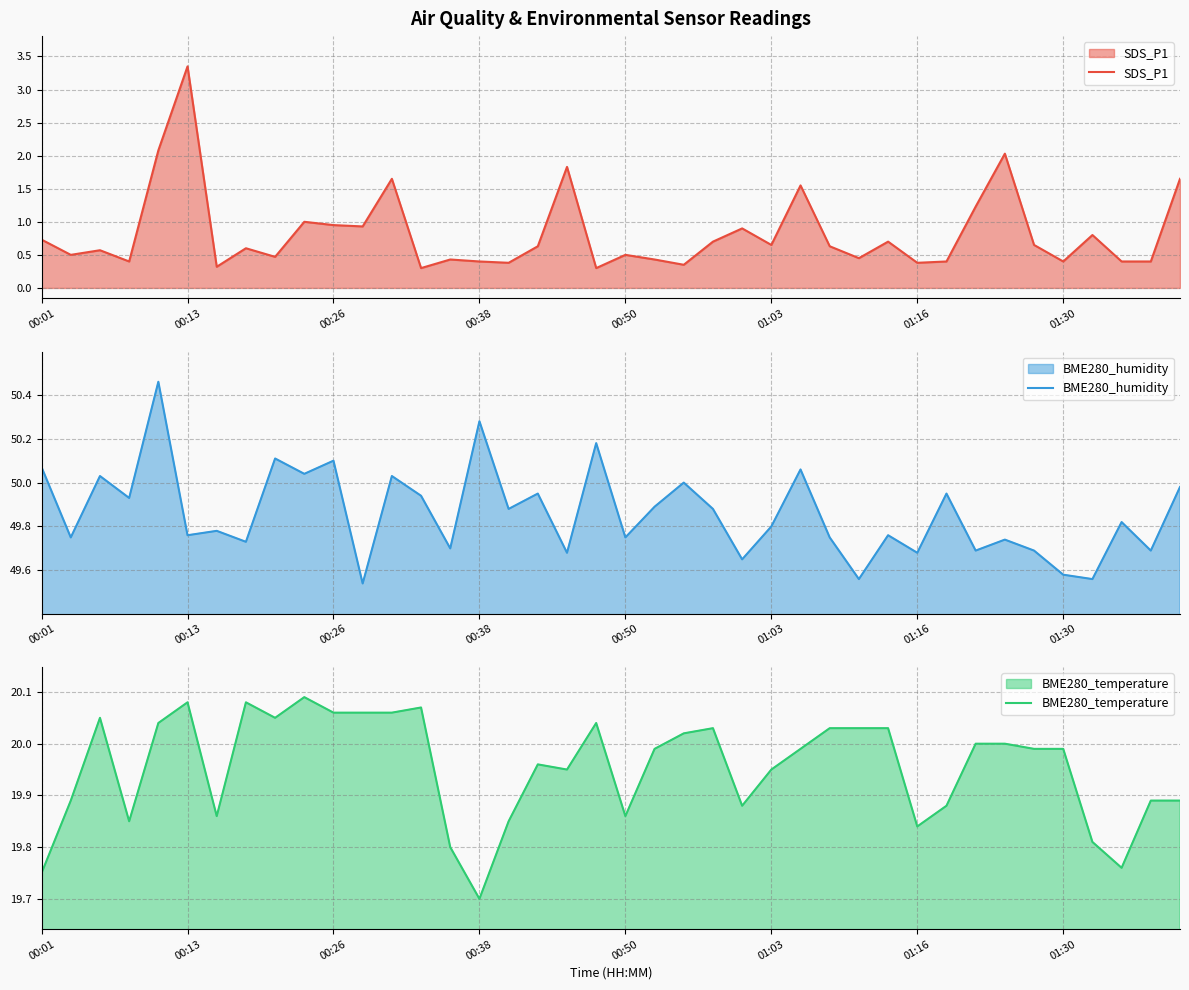

Which category has the lowest value in the BME280_temperature series?

00:38